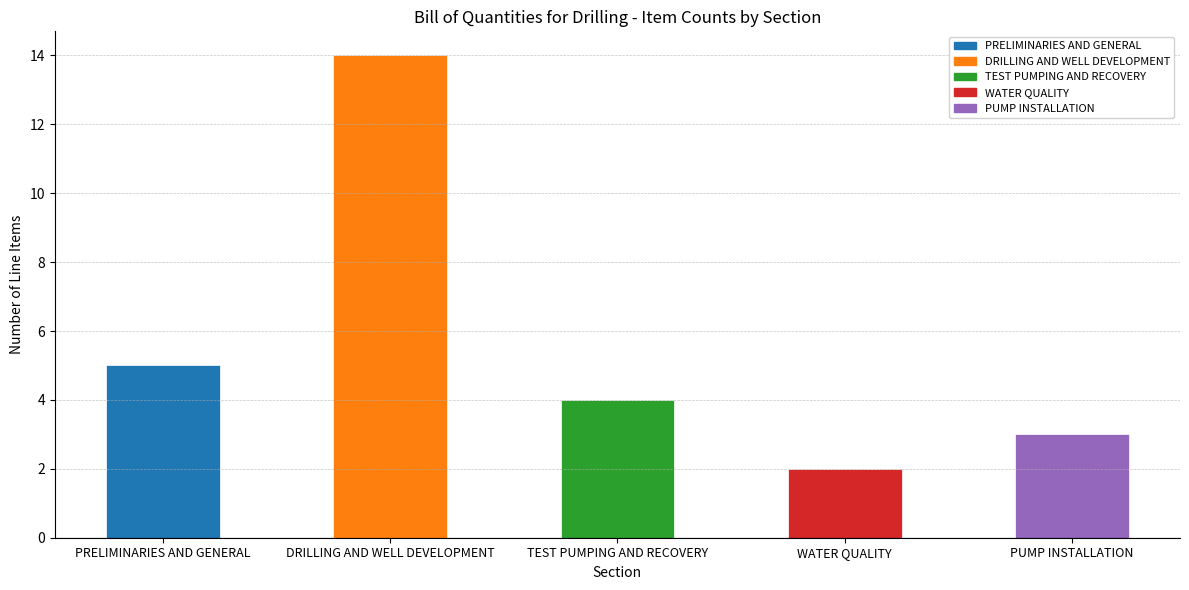

Rank the categories by value from lowest to highest.

WATER QUALITY, PUMP INSTALLATION, TEST PUMPING AND RECOVERY, PRELIMINARIES AND GENERAL, DRILLING AND WELL DEVELOPMENT